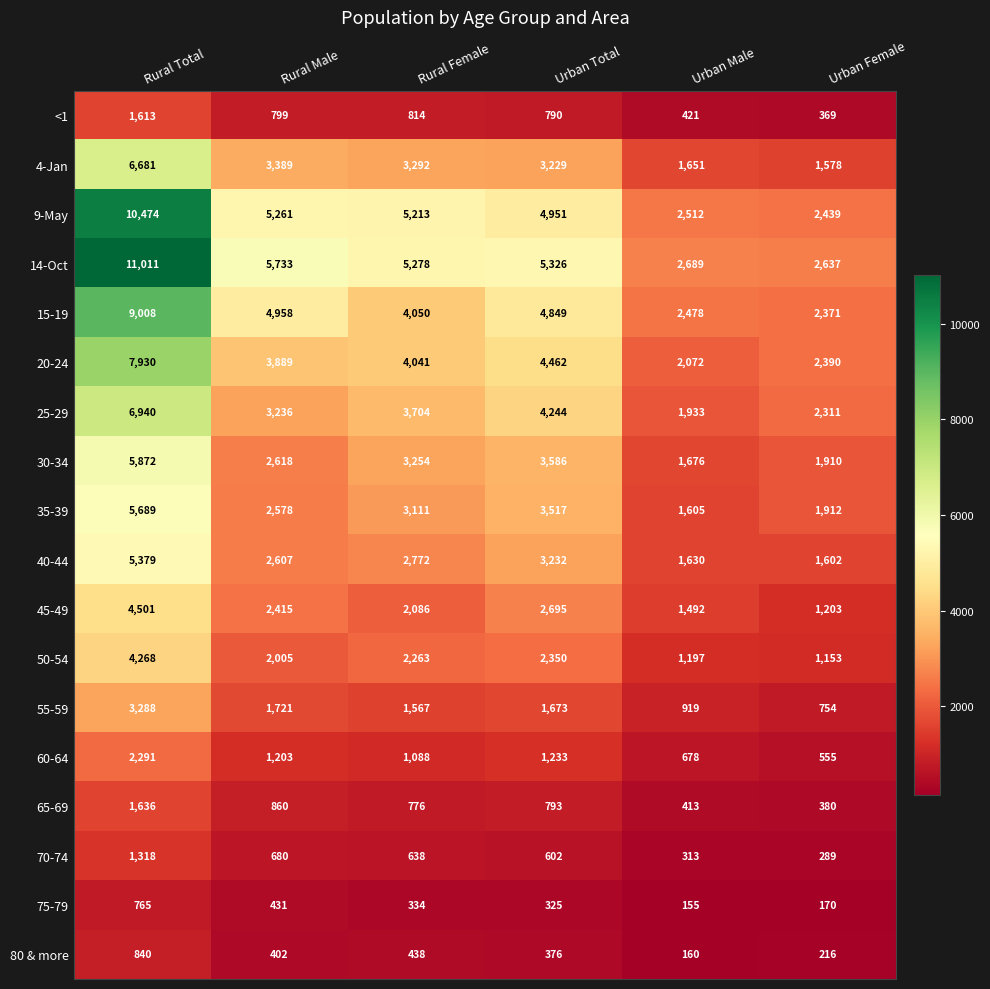

The 9-May series shows 2439 at Urban Female. True or false?

True